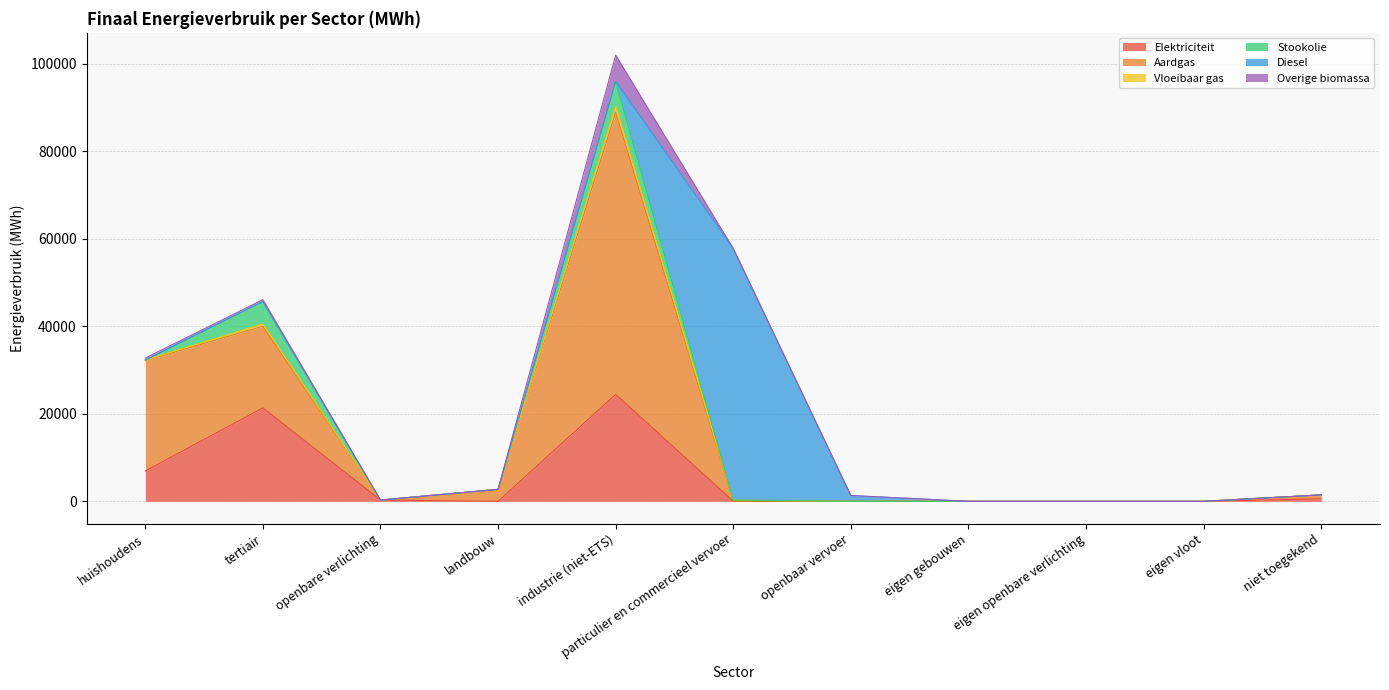

Does the chart have visible grid lines?

Yes